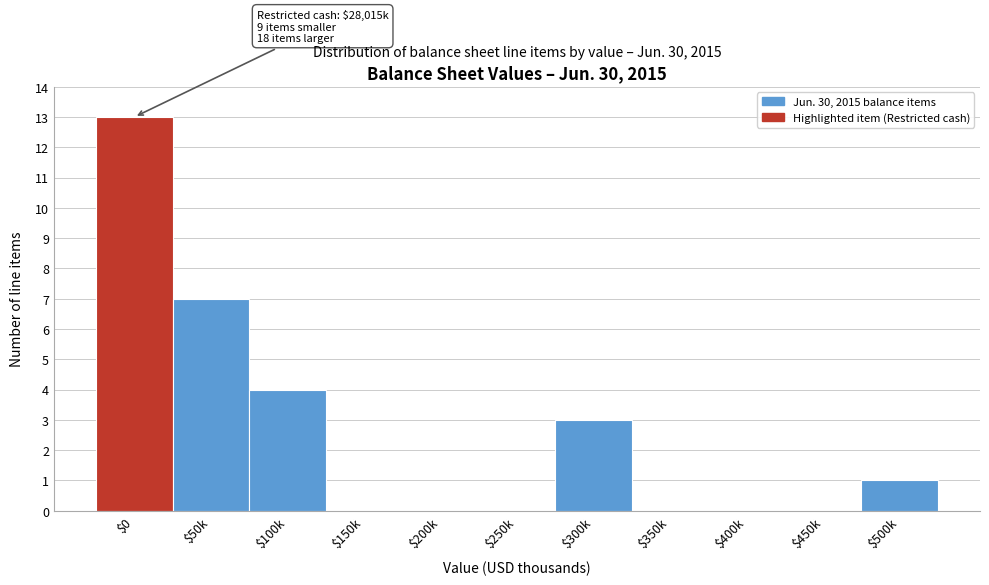

At which label is the value closest to 6?

$50k